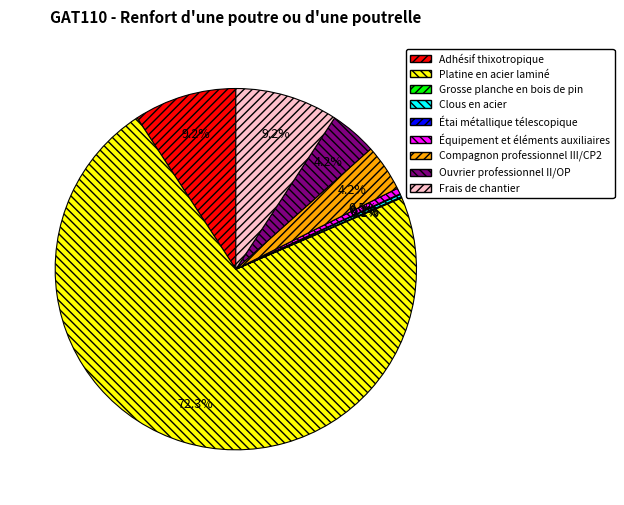

Which has a higher value, Adhésif thixotropique or Équipement et éléments auxiliaires?

Adhésif thixotropique